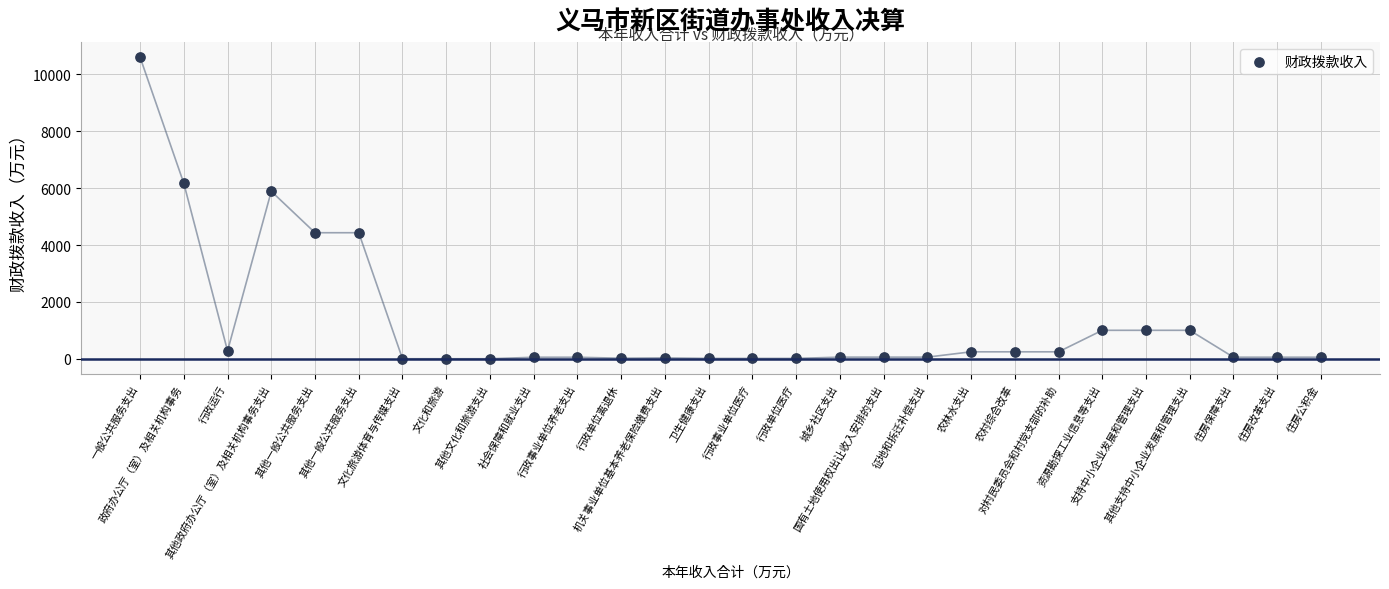

What is the range of Y values (max minus min)?

10595.3